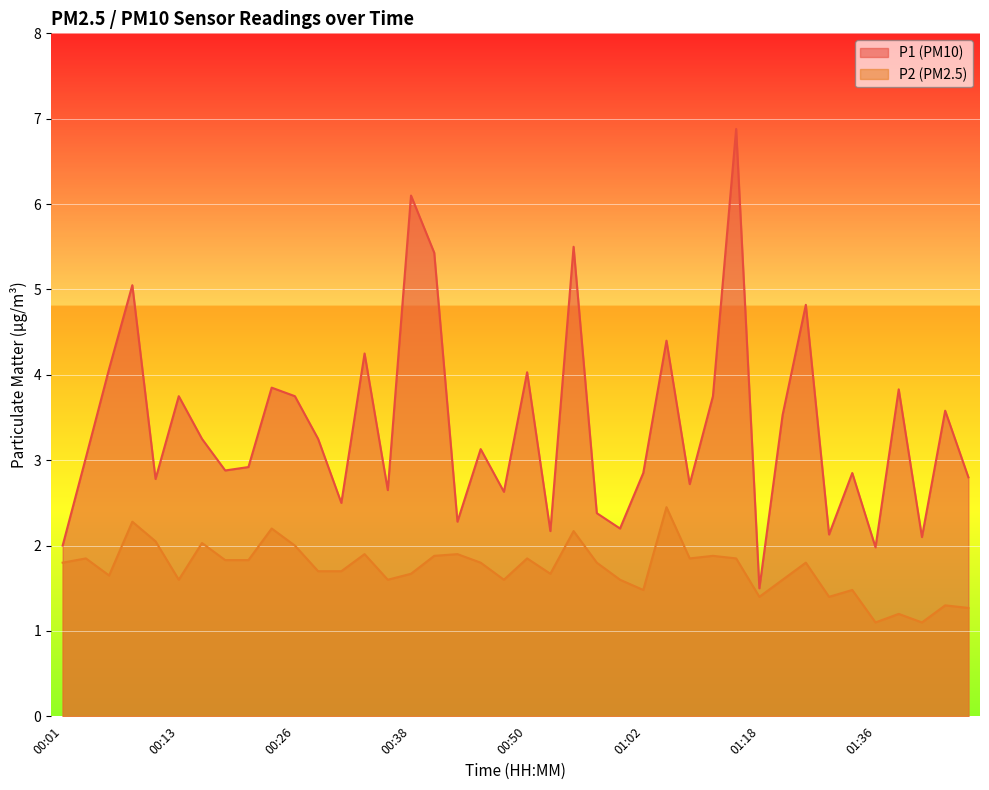

What is the label of the 2nd point from the right?

01:43